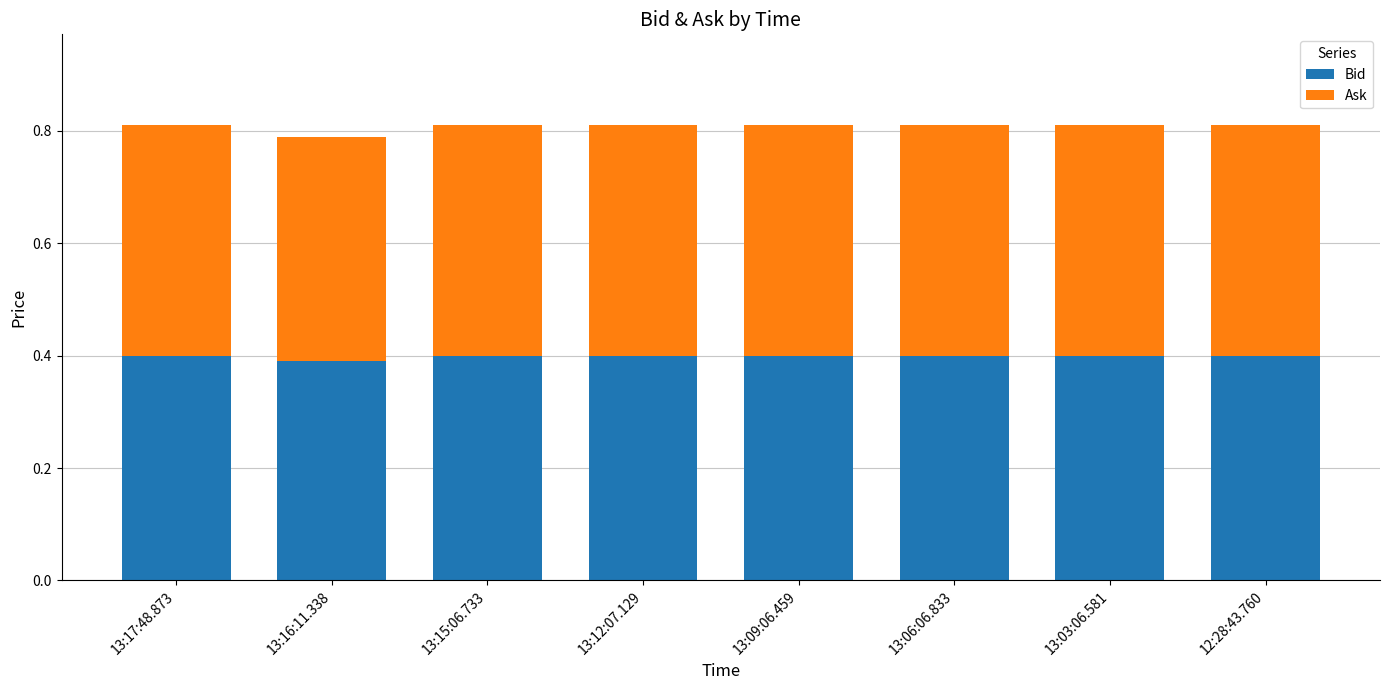

The value of Bid at 13:15:06.733 is 0.2. True or false?

False